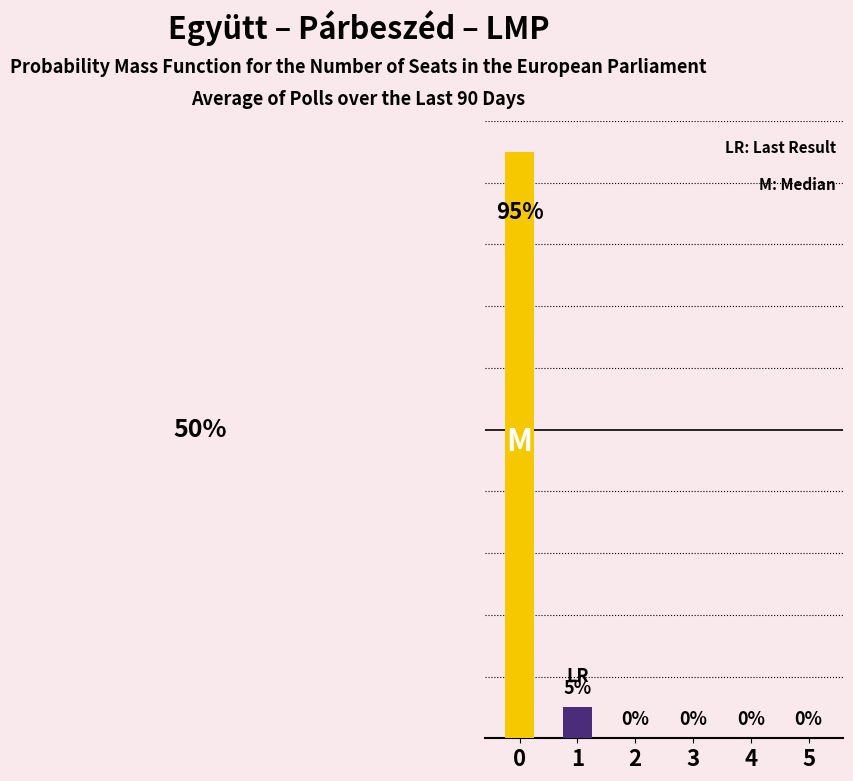

What is the maximum value shown in the chart?

95